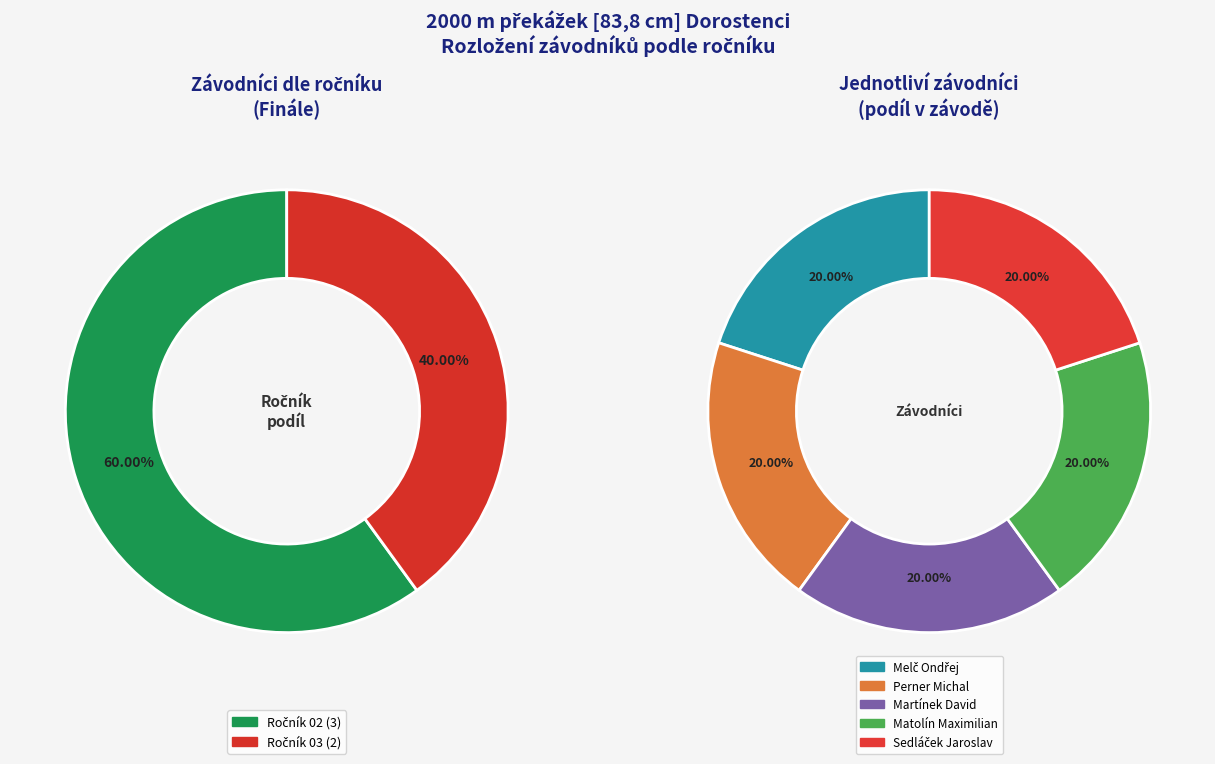

Which slice is the largest?

Matolín Maximilian